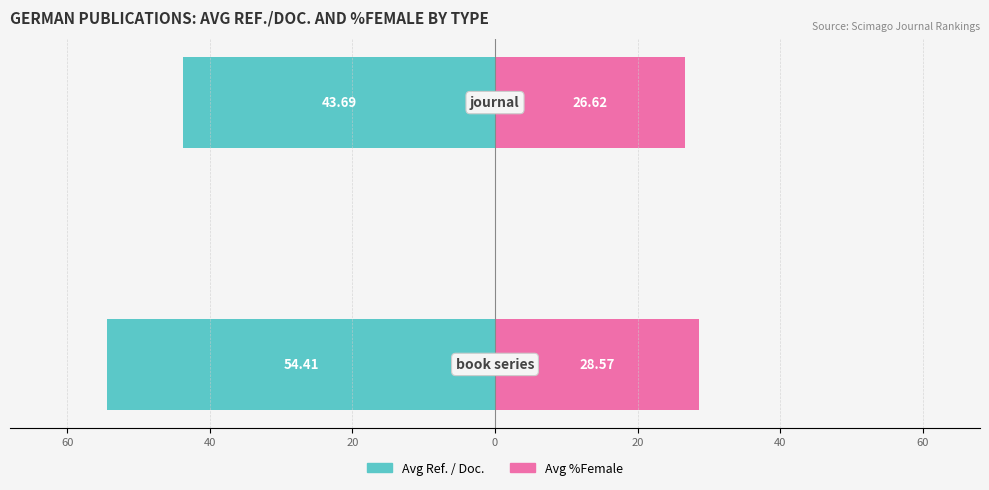

How many bars are there in each group?

2